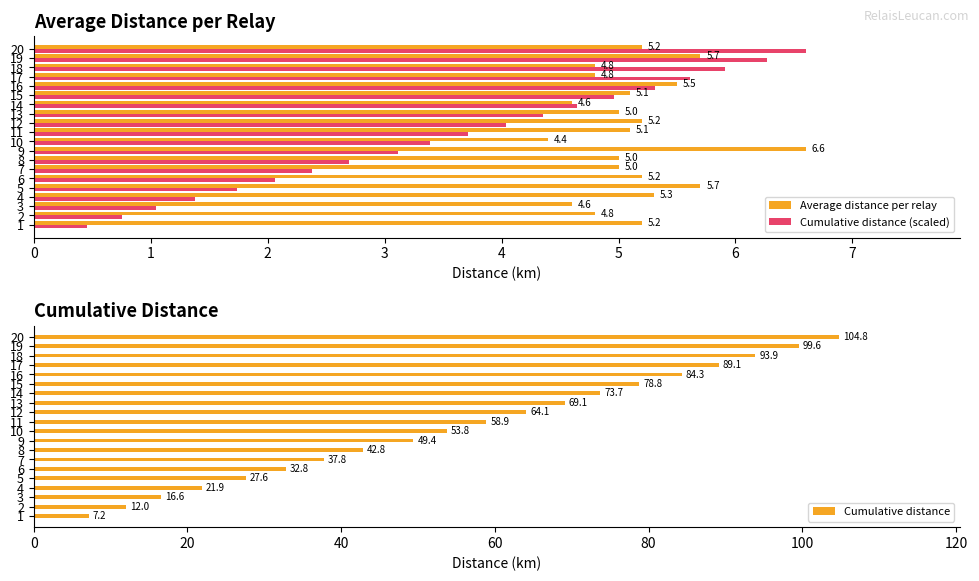

Is the value of Cumulative distance (scaled) at 5 greater than the value of Average distance per relay at 19?

No